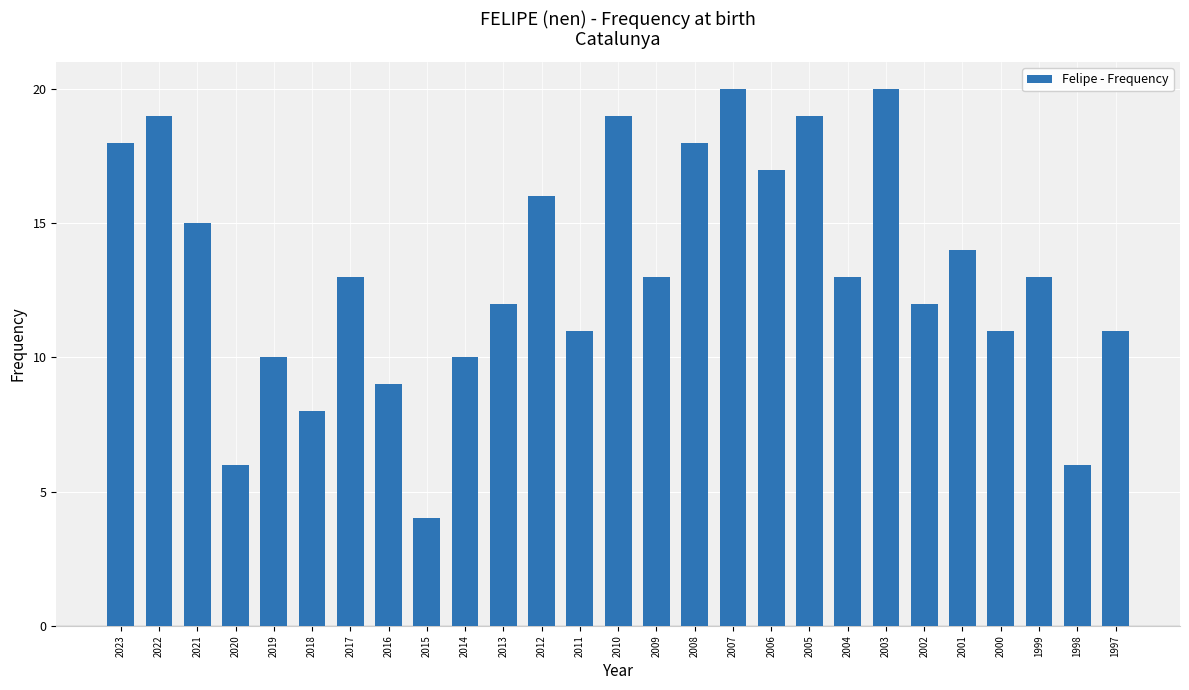

Are the bars grouped side by side (vs. stacked)?

No